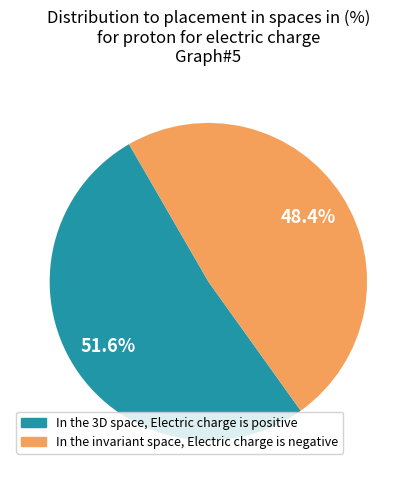

Is there a majority slice in this chart?

Yes